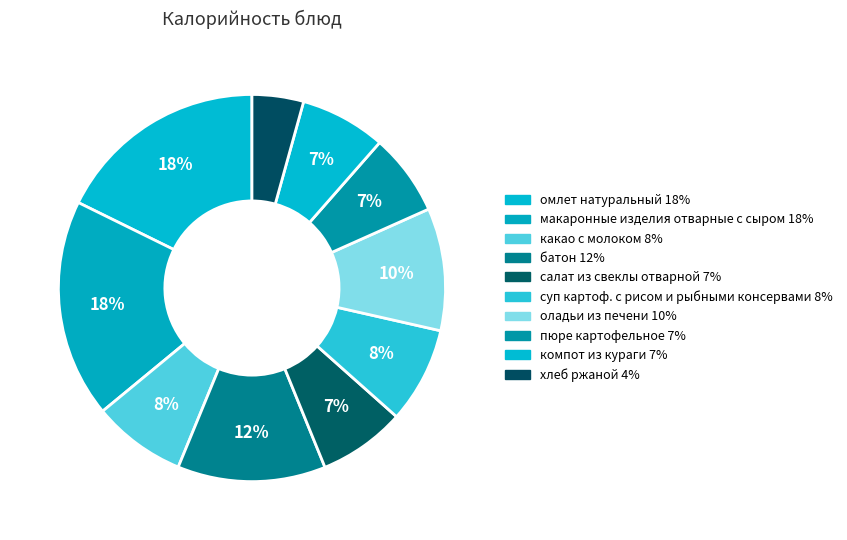

To the nearest percent, what is the difference between the хлеб ржаной and салат из свеклы отварной slice percentages?

3%